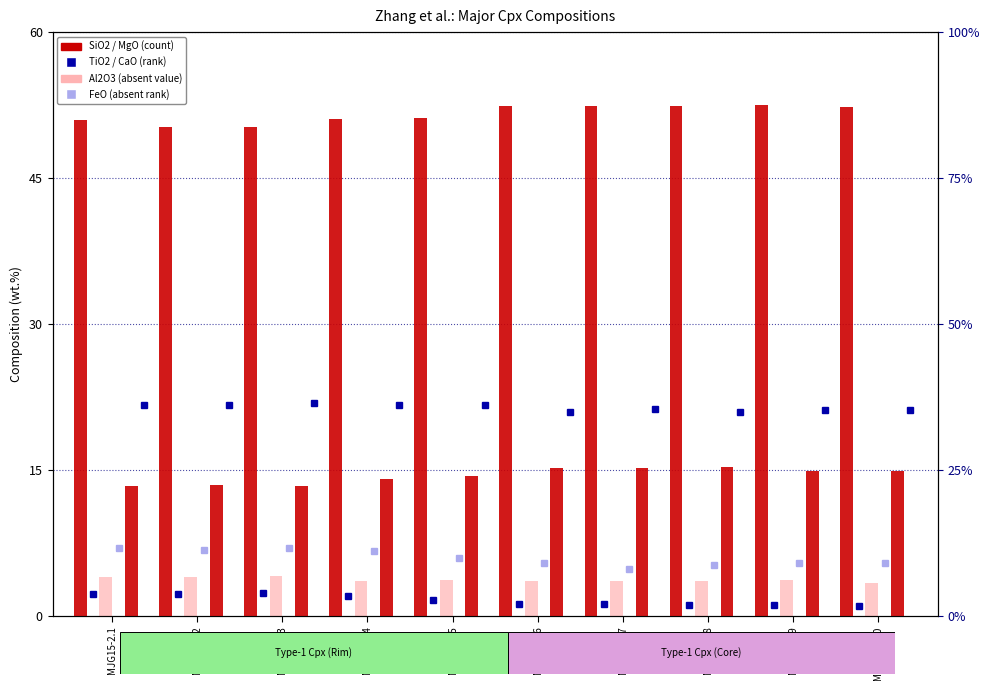

How many bars are there in total?

60